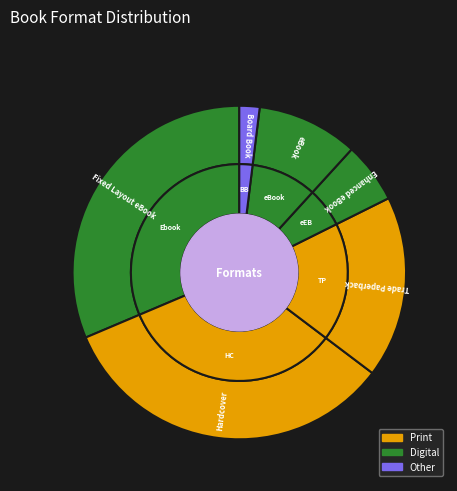

Is it true that Board Book is 12% of the pie?

False